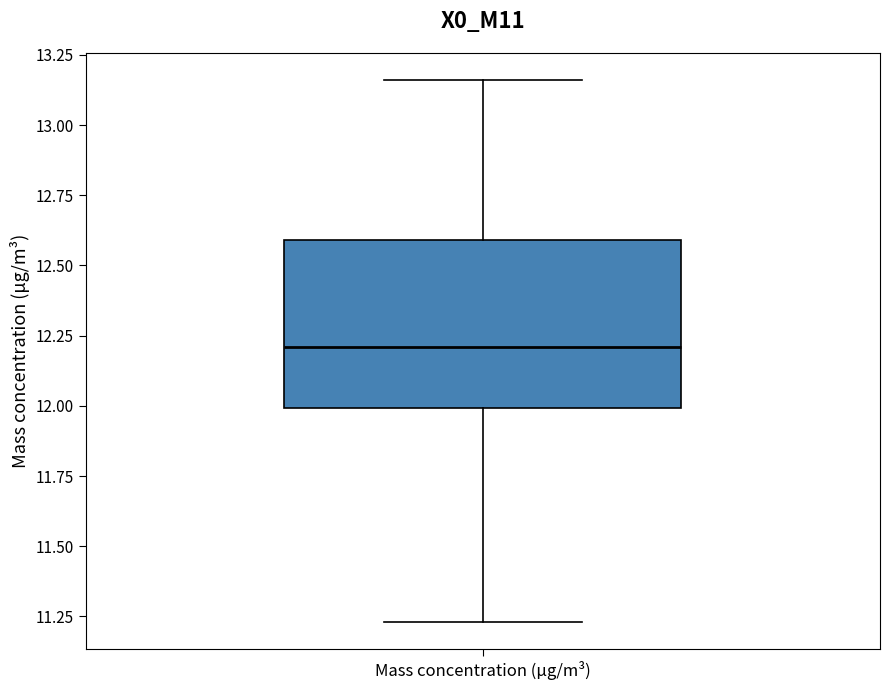

Read this box plot against the y-axis: the position of the median line, the range covered by the box, and the ends of both whiskers. The values are not printed on the chart, so give them approximately, as read against the axis.

median 12.20, box 12.00 to 12.60, whiskers 11.25 to 13.15